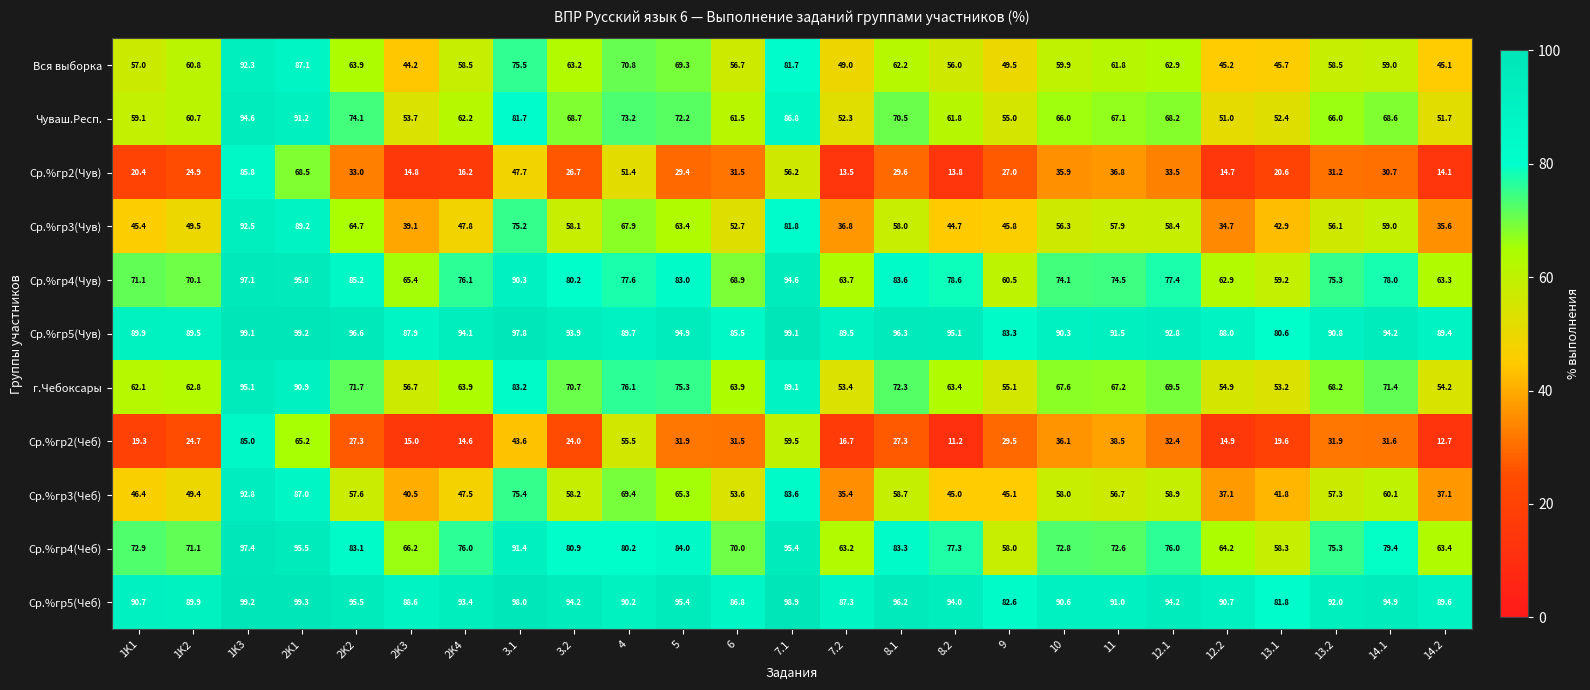

What is the minimum value shown in the chart?

11.2